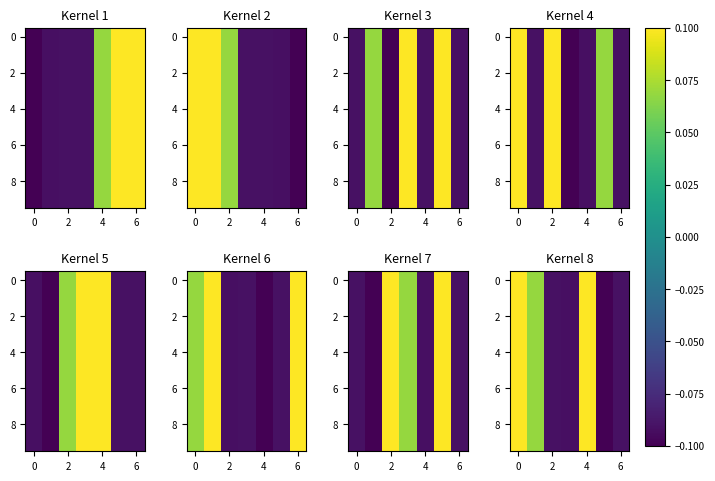

How many series are shown in this chart?

10